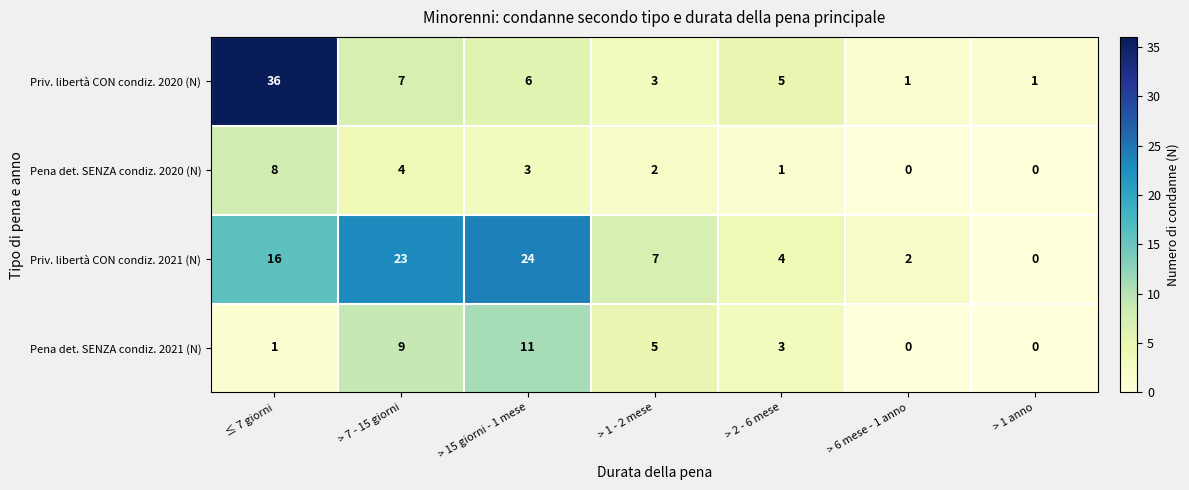

At which category is the sum across all series the highest?

≤ 7 giorni